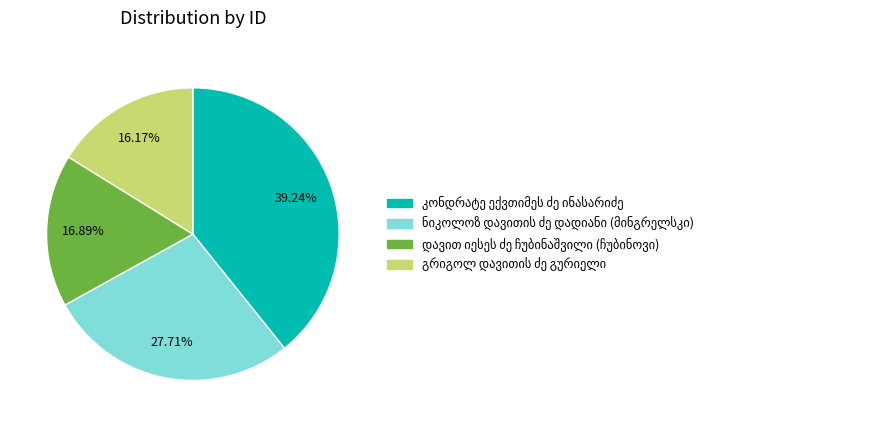

Is there a majority slice in this chart?

No